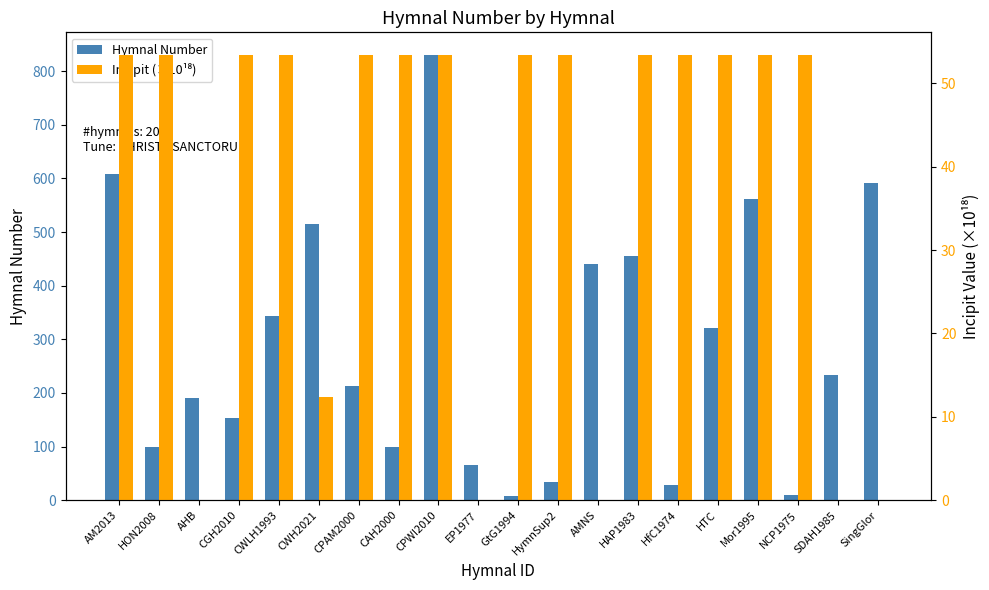

How many data points does each series have?

20